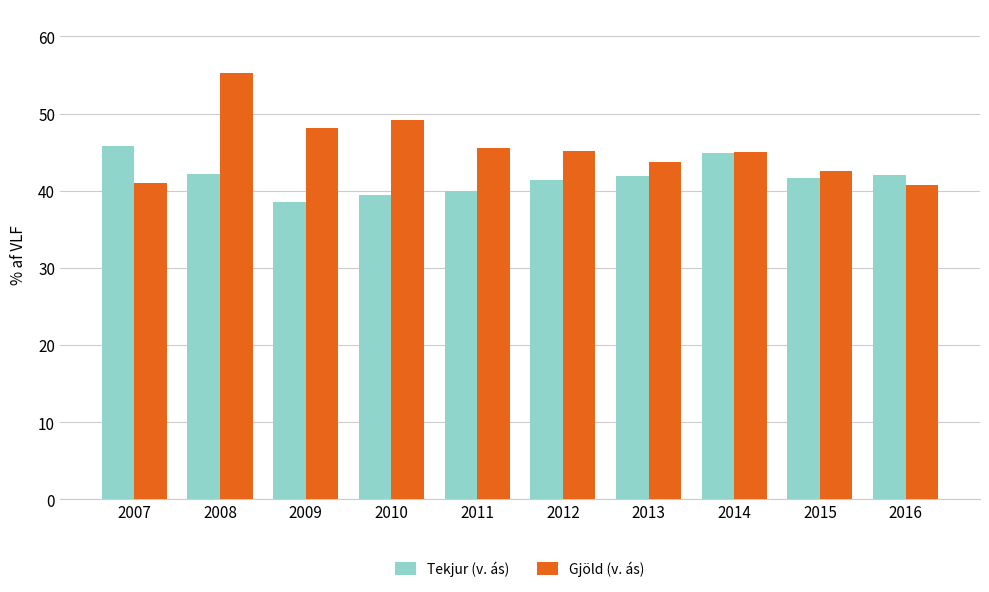

What are all the series names shown in the legend?

Tekjur (v. ás), Gjöld (v. ás)